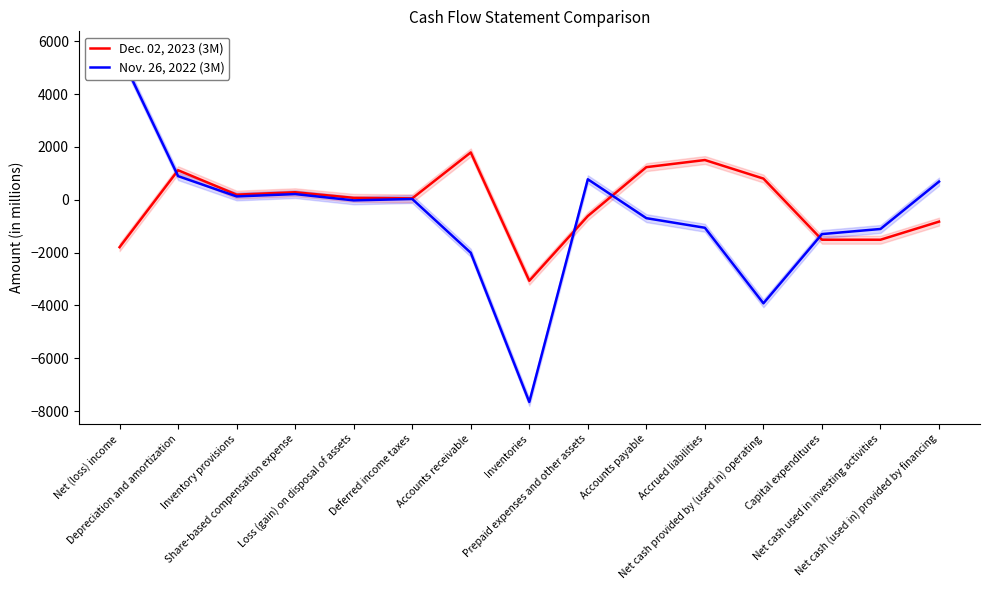

What position from the right is Capital expenditures?

3